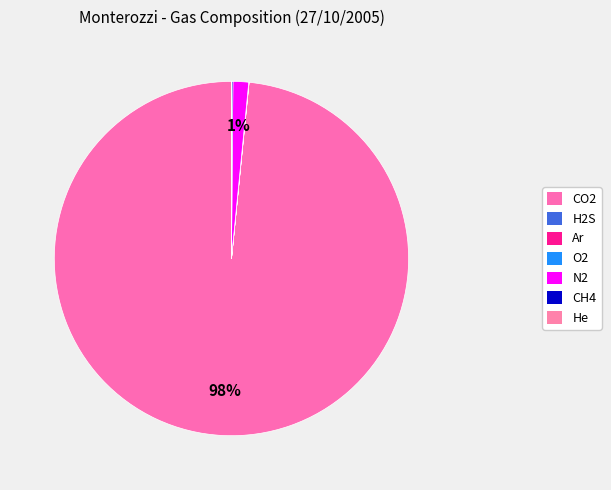

Which has a higher value, CH4 or He?

CH4